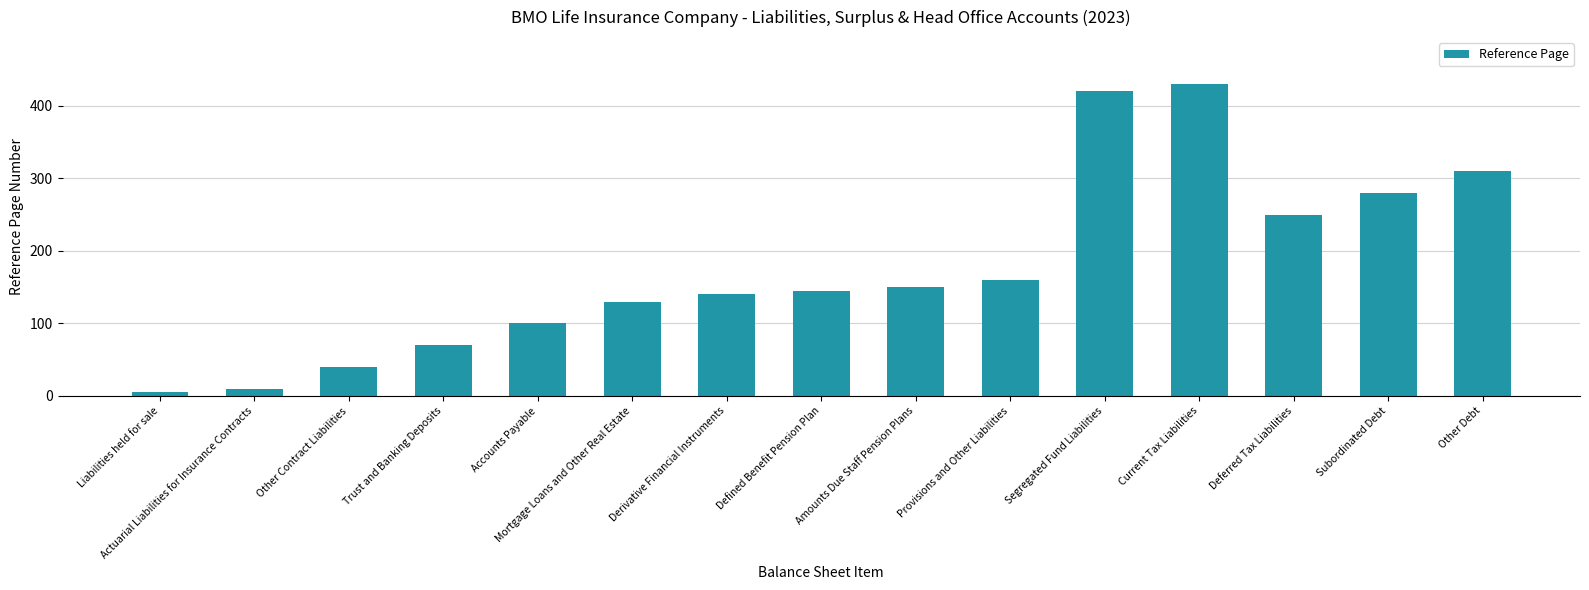

List the labels in order of value, smallest first.

Liabilities held for sale, Actuarial Liabilities for Insurance Contracts, Other Contract Liabilities, Trust and Banking Deposits, Accounts Payable, Mortgage Loans and Other Real Estate, Derivative Financial Instruments, Defined Benefit Pension Plan, Amounts Due Staff Pension Plans, Provisions and Other Liabilities, Deferred Tax Liabilities, Subordinated Debt, Other Debt, Segregated Fund Liabilities, Current Tax Liabilities